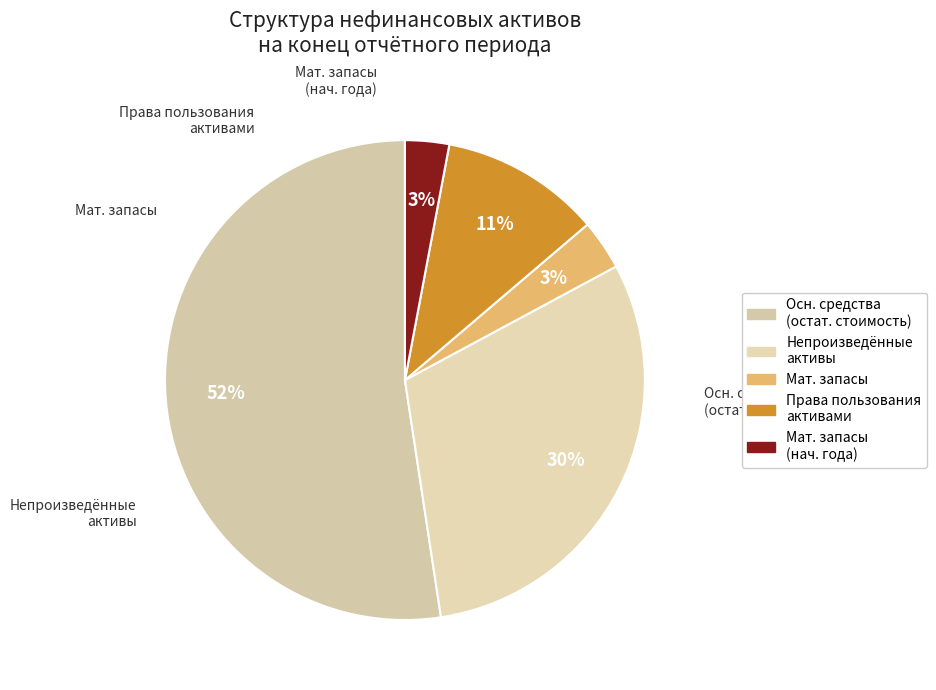

Does any single category account for the majority?

Yes